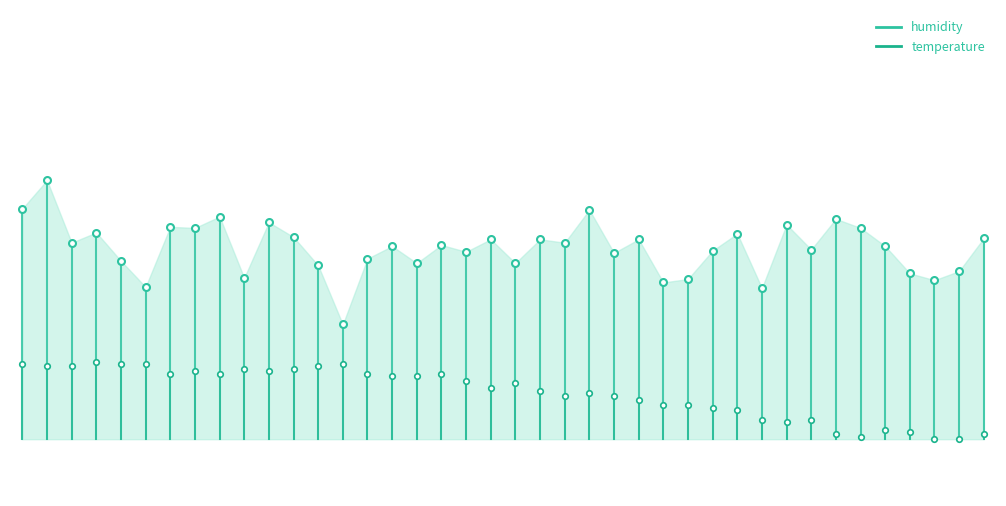

What are all the series names shown in the legend?

humidity, temperature